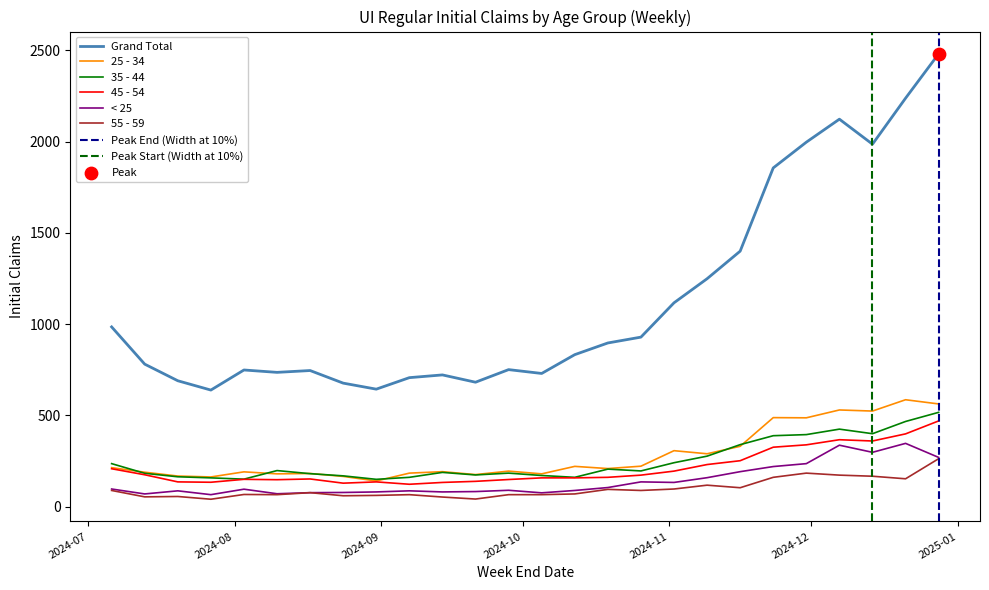

True or false: 45 - 54 and Grand Total cross at least once.

False